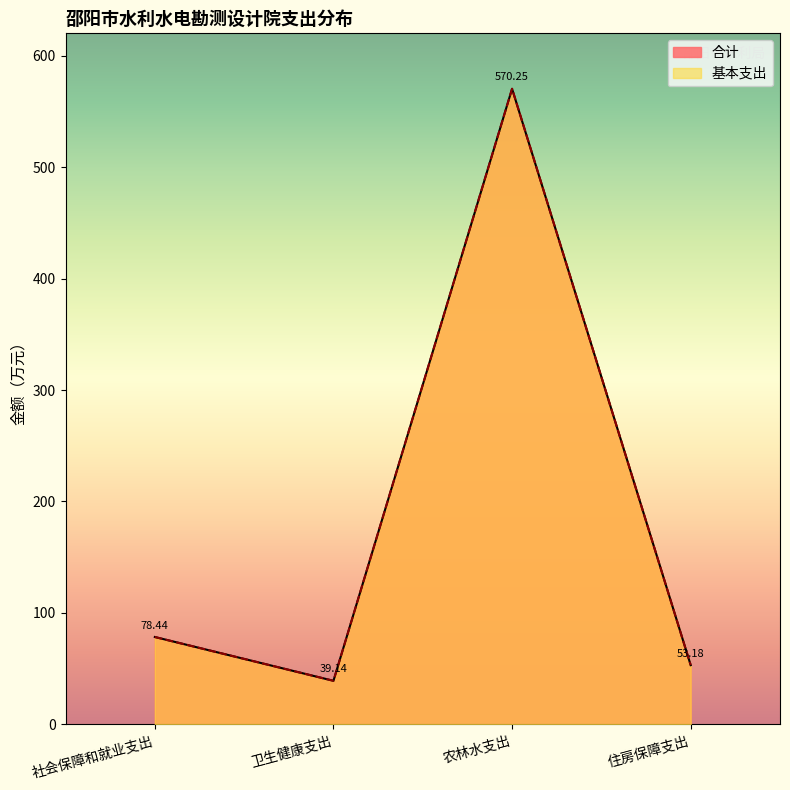

How many interior local peaks does the 基本支出 series have?

1